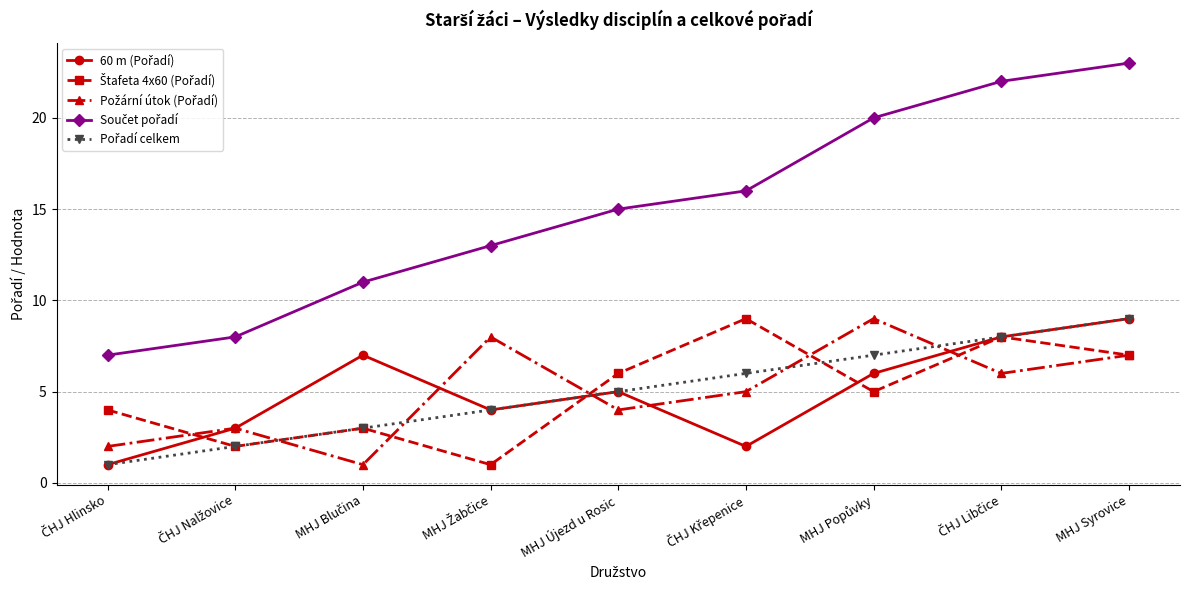

What is the spread (max minus min) of values at MHJ Újezd u Rosic?

11